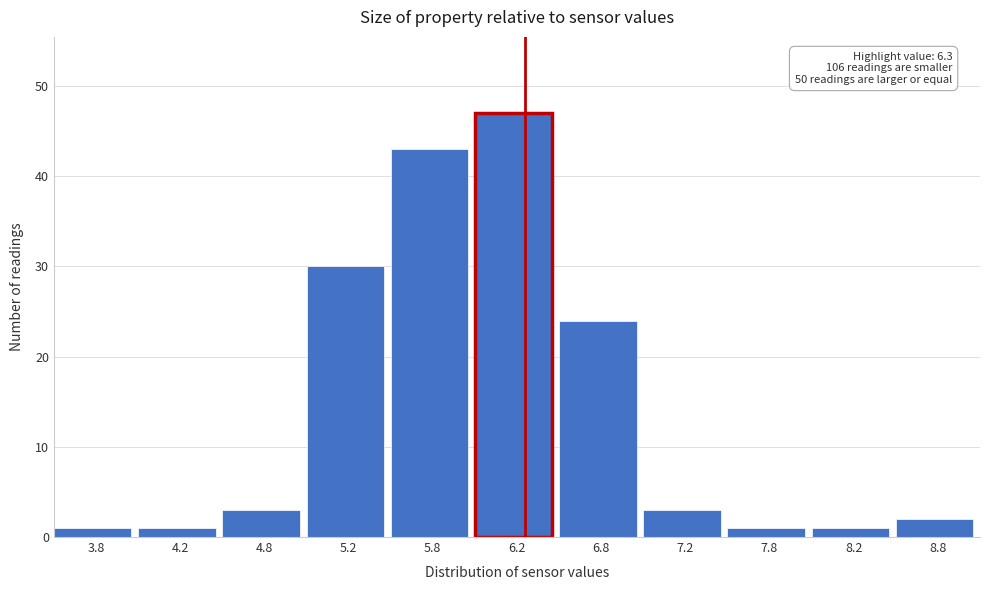

Over which range of the x-axis is the bar tallest?

6.0 to 6.5